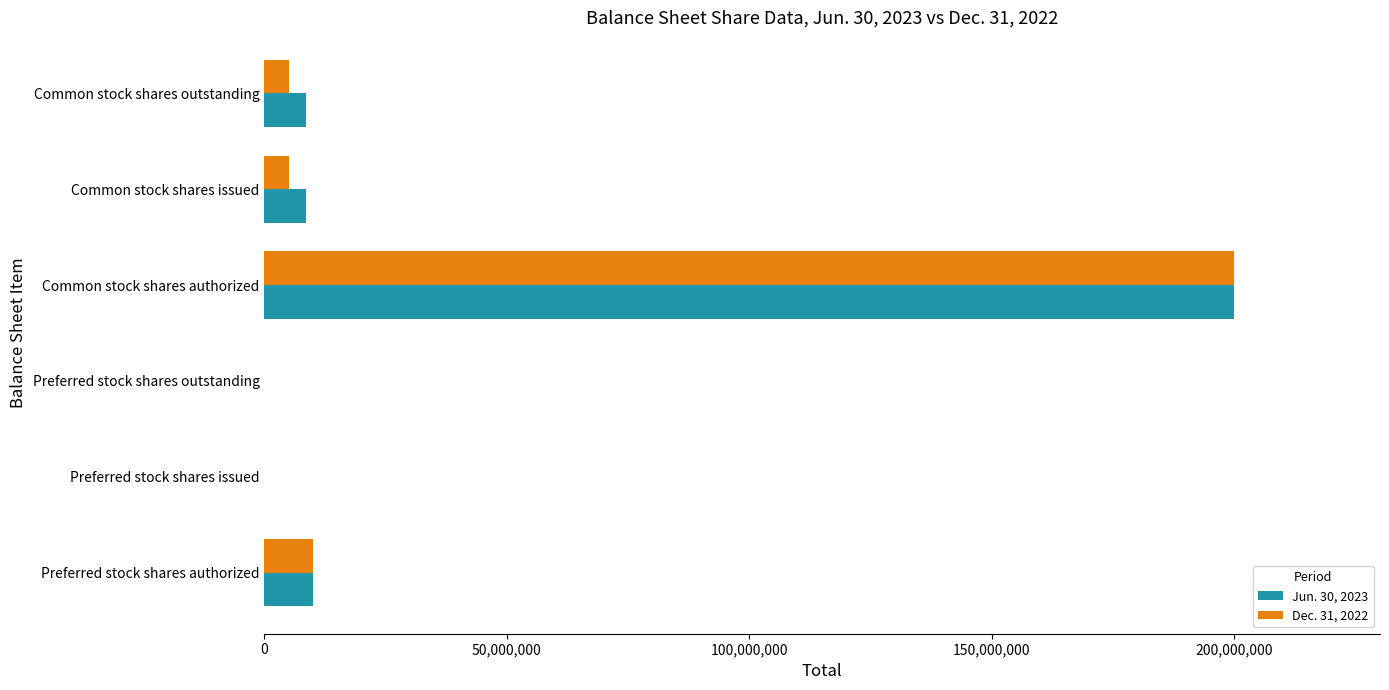

Is the value of Jun. 30, 2023 at Common stock shares authorized greater than the value of Dec. 31, 2022 at Preferred stock shares authorized?

Yes